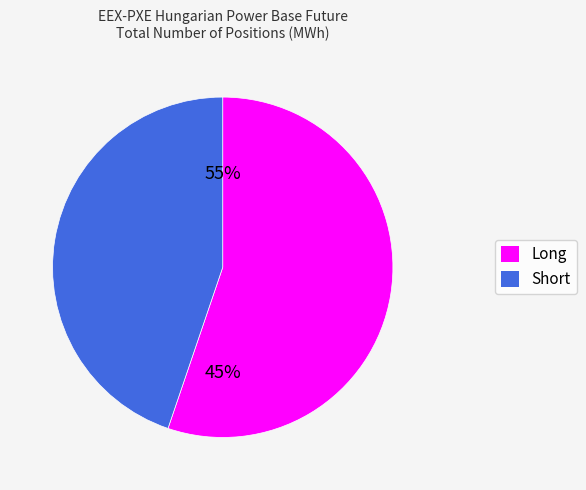

What is the total percentage of Short and Long?

100.0%